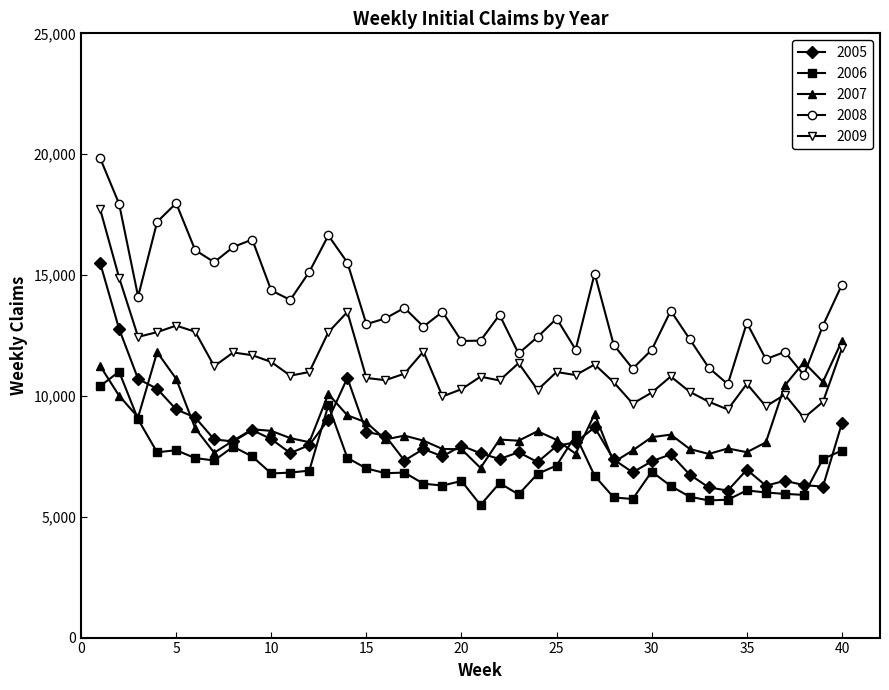

Which series has the largest total across all categories?

2008